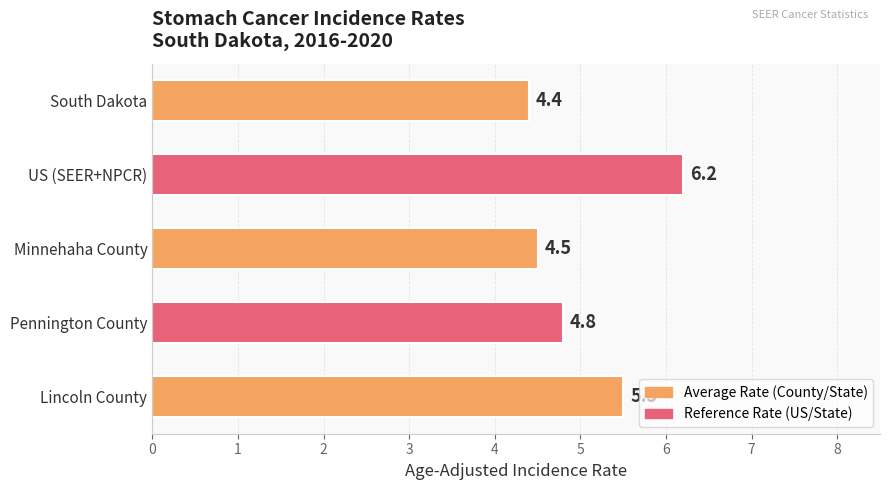

Read the value at Pennington County.

4.8